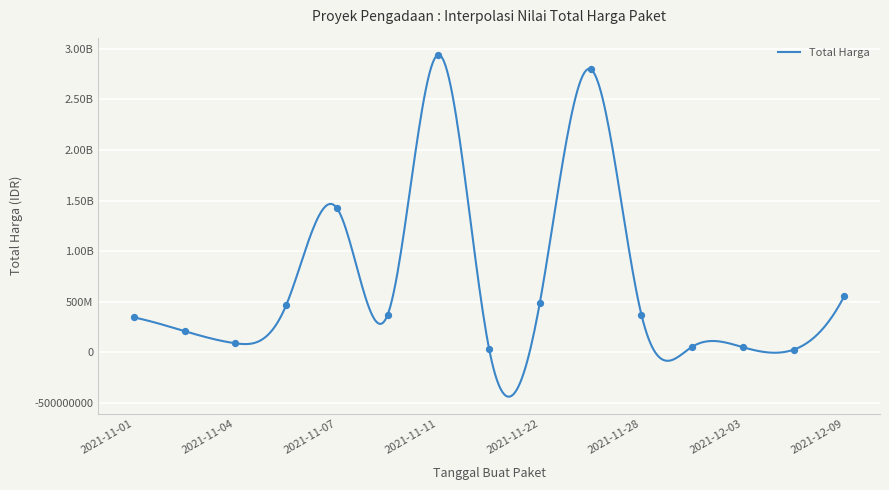

What is the change in value from 2021-11-22 to 2021-11-24?

+2304326200